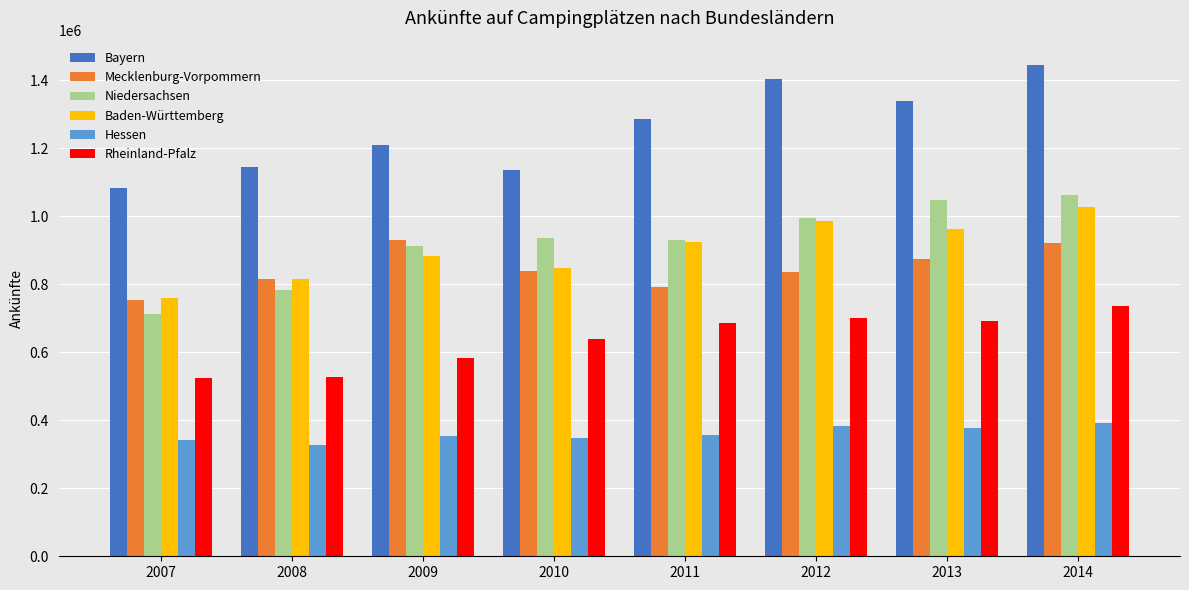

What is the difference between the maximum and minimum values in the Niedersachsen series?

351603